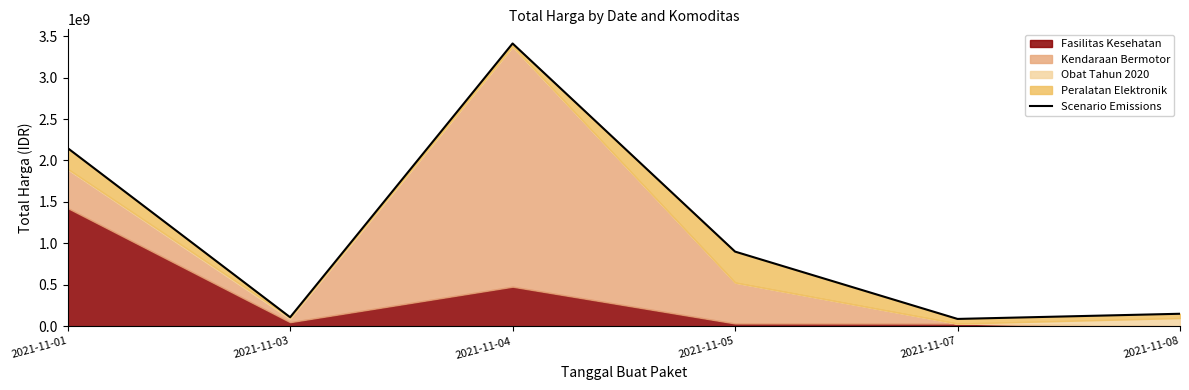

At which category does the data reach its first local peak?

2021-11-04